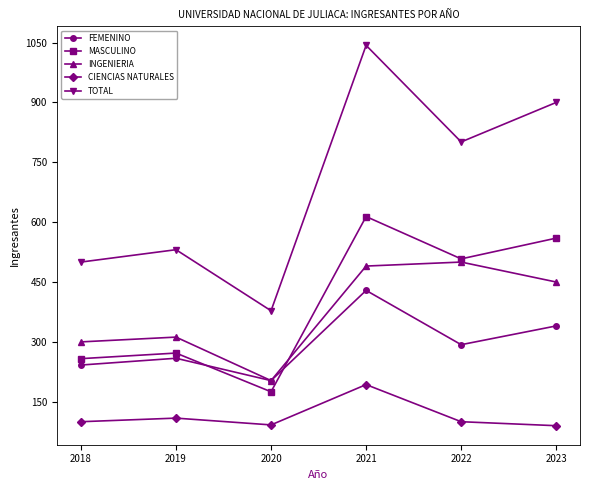

Is it true that INGENIERIA equals 272 at 2020?

False